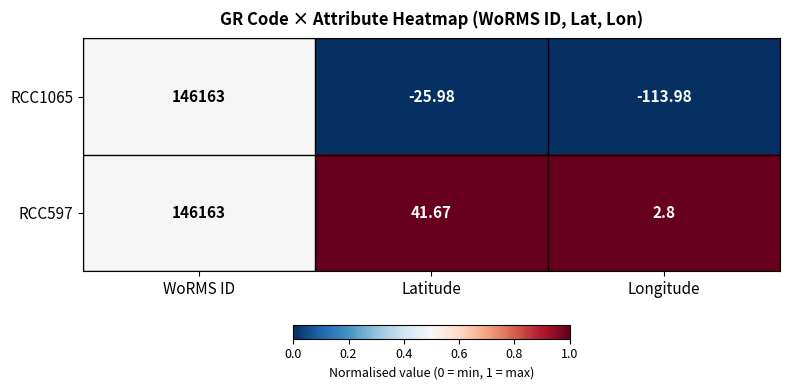

Which series has the widest spread of values?

RCC1065